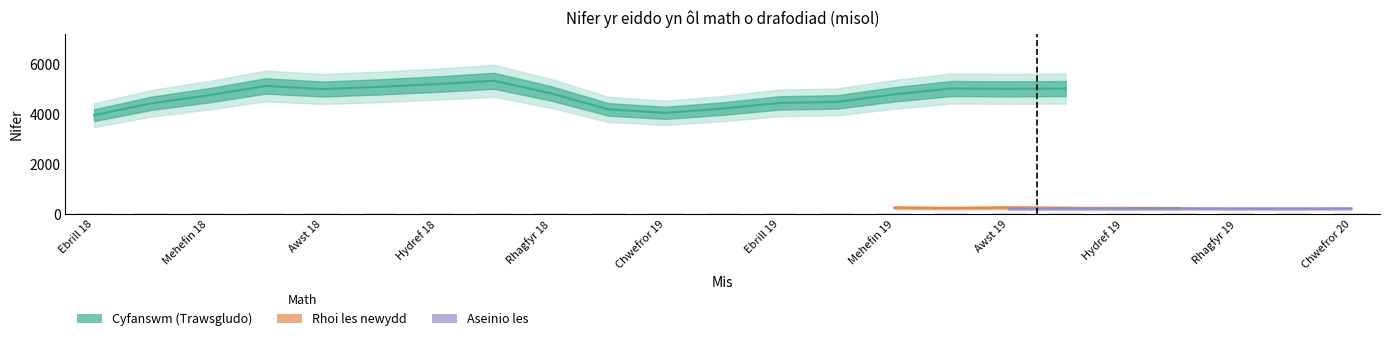

Rank the series by their maximum value, from highest to lowest.

Cyfanswm (Trawsgludo), Rhoi les newydd, Aseinio les